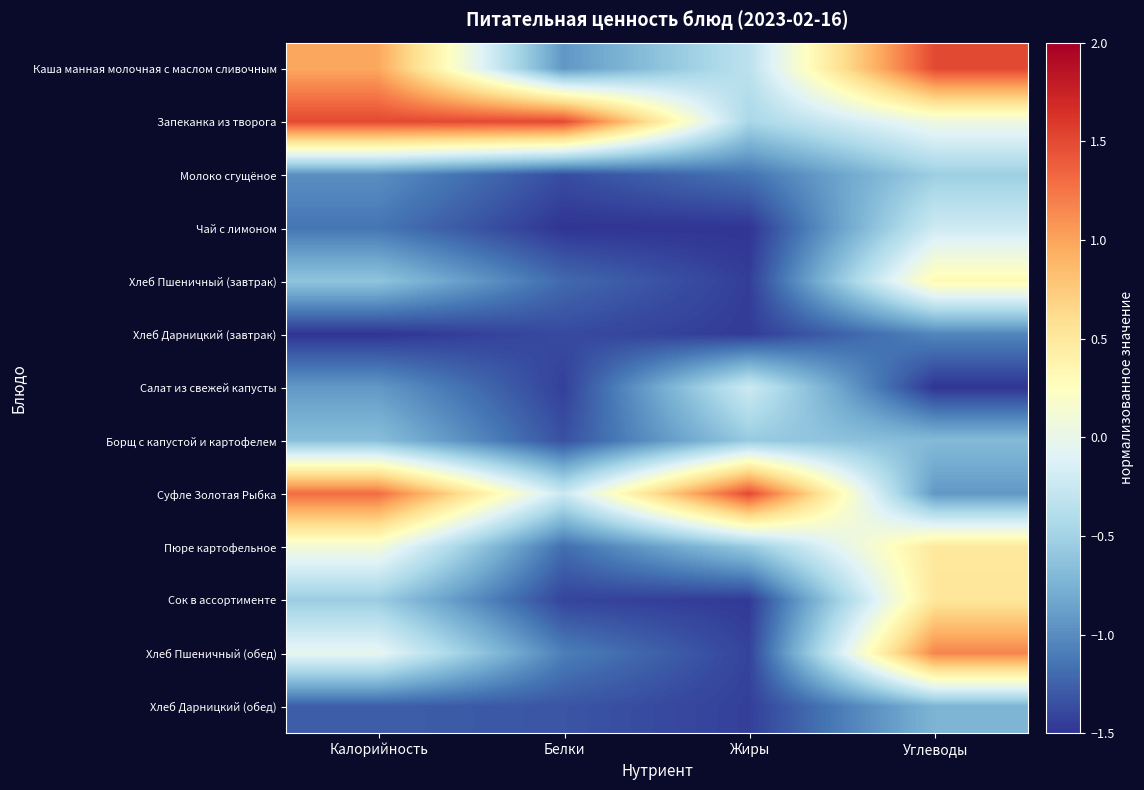

What is the total value across all series at Калорийность?

-3.8